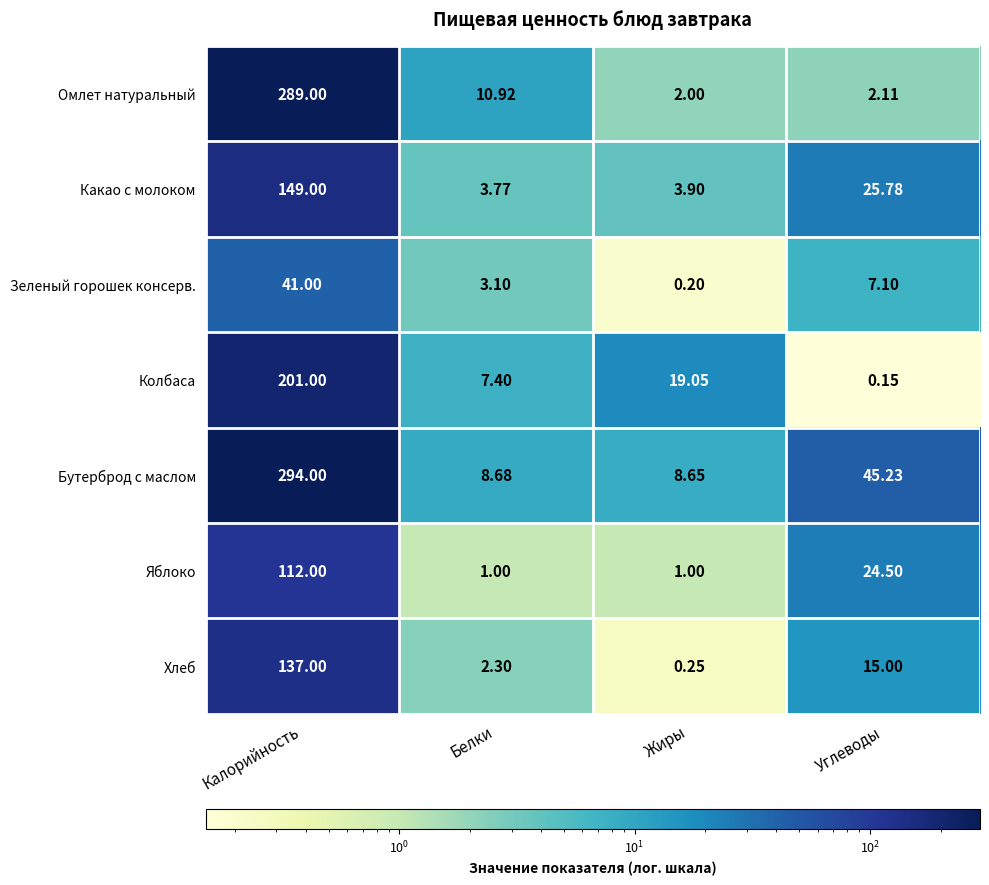

At which label does Омлет натуральный first exceed 10?

Калорийность